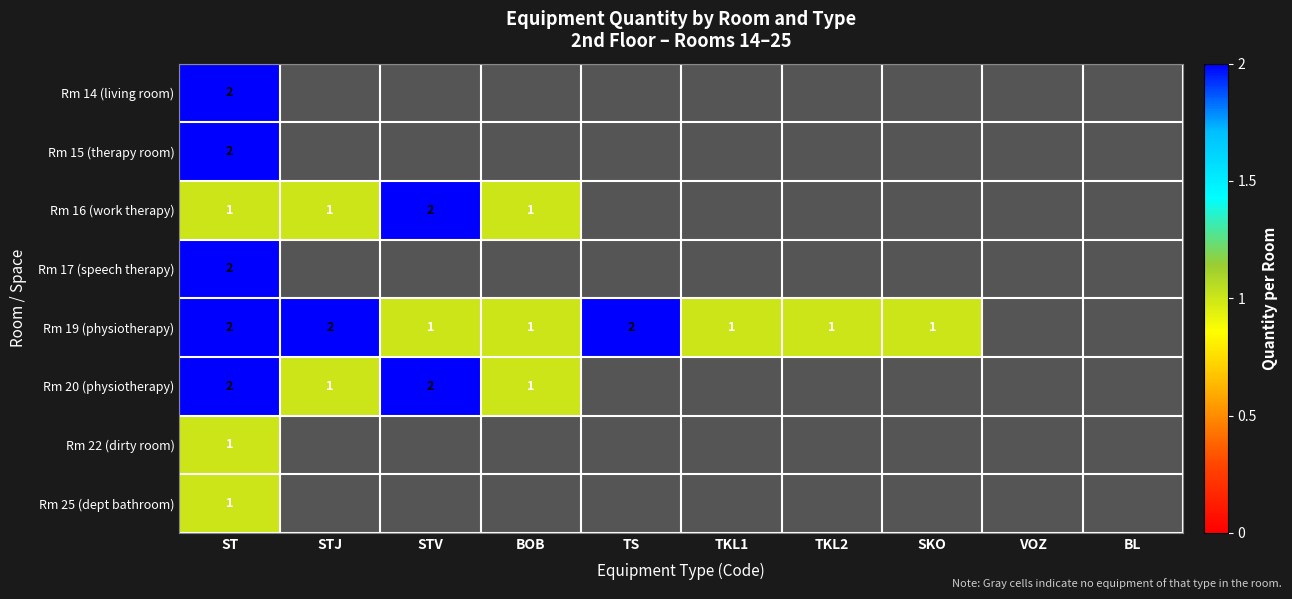

What is the total value across all series at ST?

13